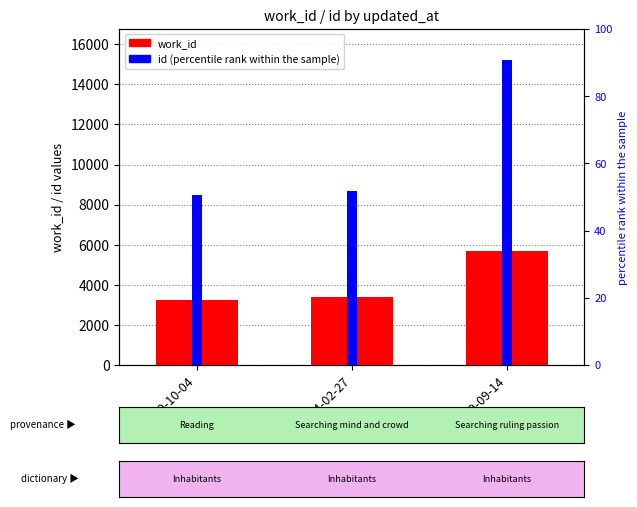

What is the value of the 2nd bar from the left?

3385